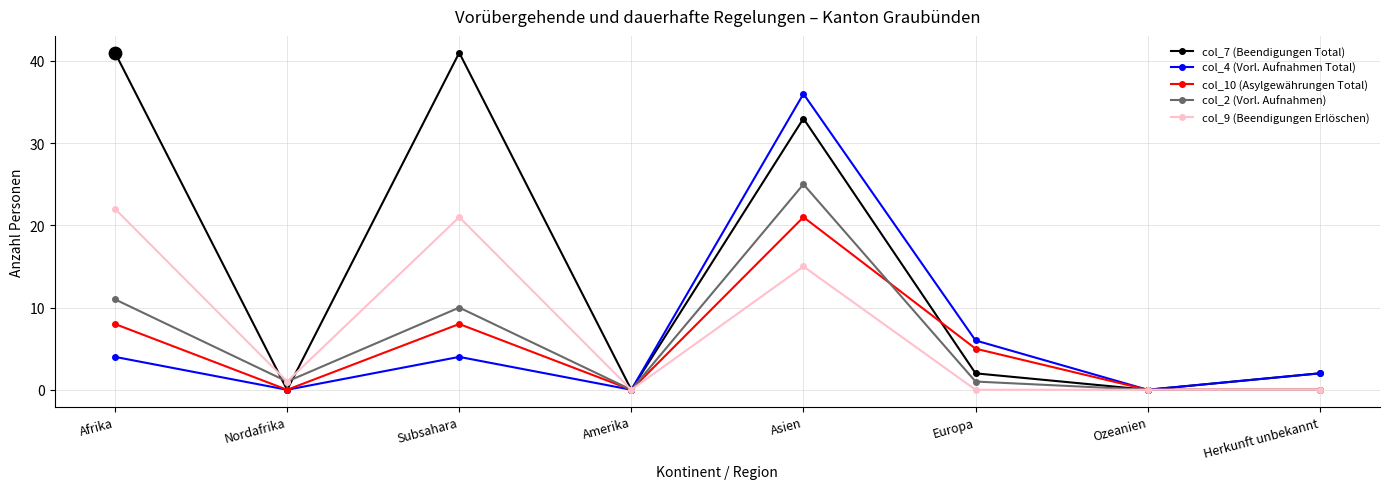

Which series has the largest total across all categories?

col_7 (Beendigungen Total)